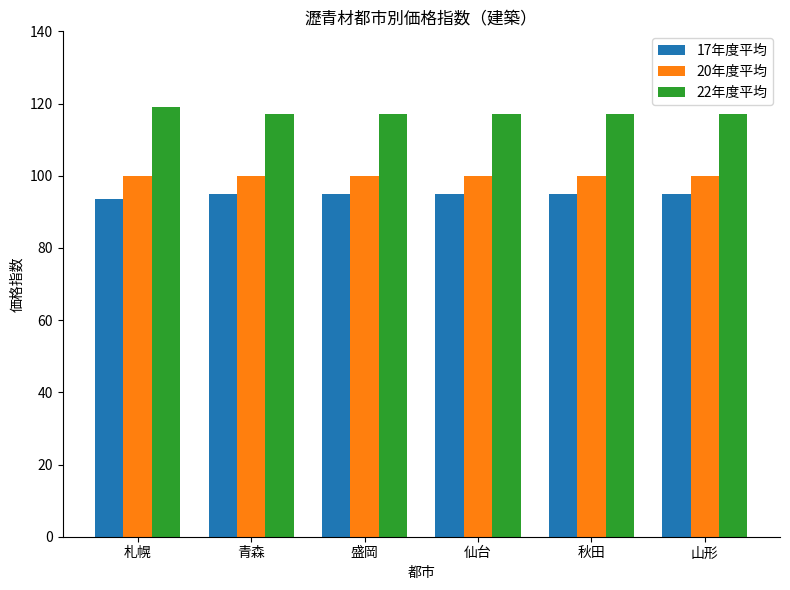

How many groups of bars are there?

6